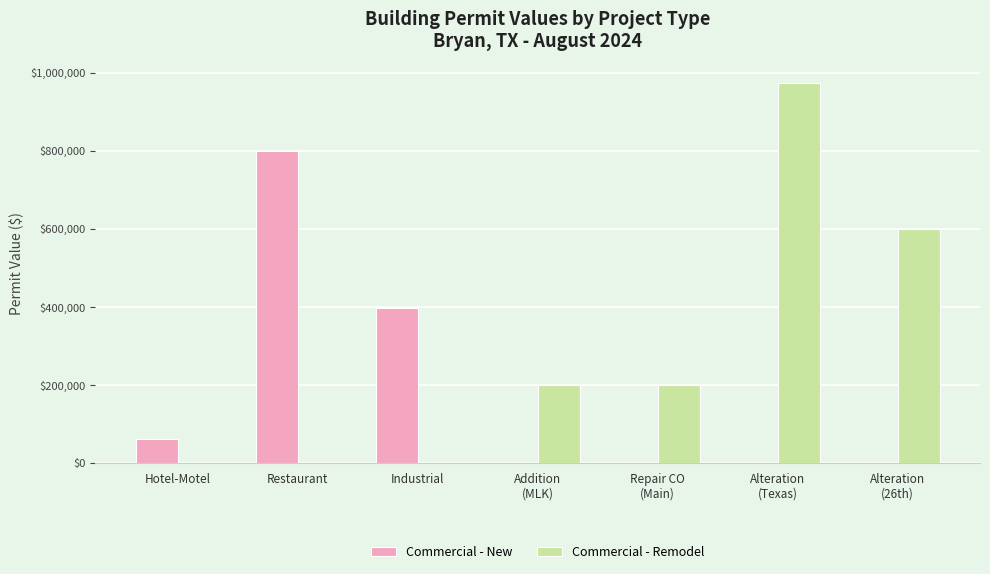

How many values in the Commercial - New series exceed 0?

3